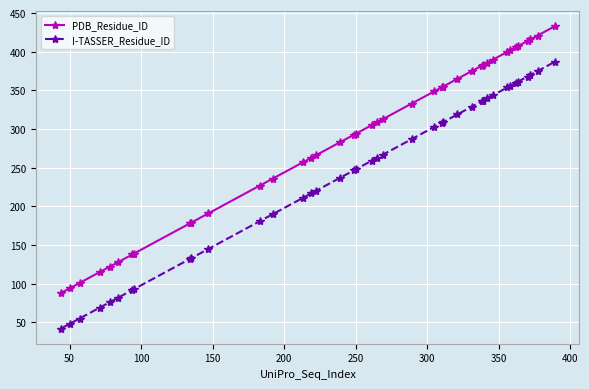

Which series has the largest total across all categories?

PDB_Residue_ID